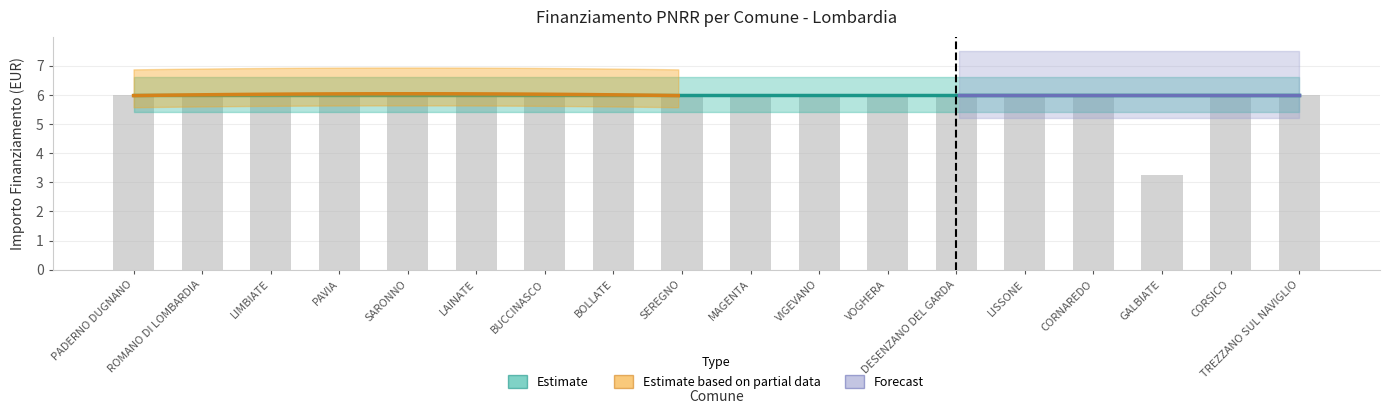

List the labels in order of value, largest first.

PADERNO DUGNANO, ROMANO DI LOMBARDIA, LIMBIATE, PAVIA, SARONNO, LAINATE, BUCCINASCO, BOLLATE, SEREGNO, MAGENTA, VIGEVANO, VOGHERA, DESENZANO DEL GARDA, LISSONE, CORNAREDO, CORSICO, TREZZANO SUL NAVIGLIO, GALBIATE